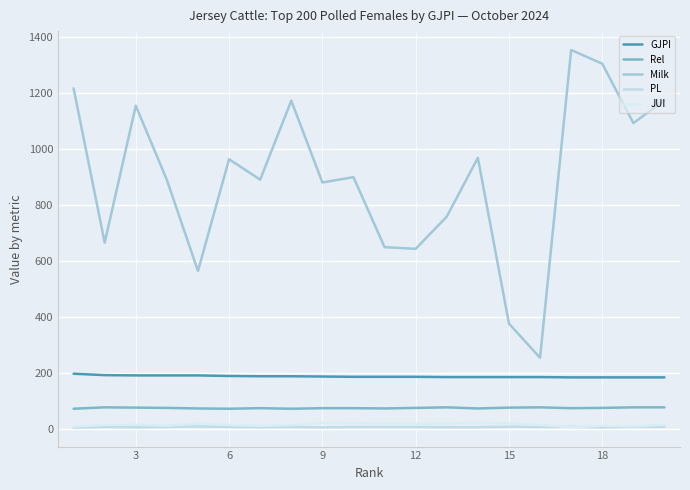

Does the chart have visible grid lines?

Yes